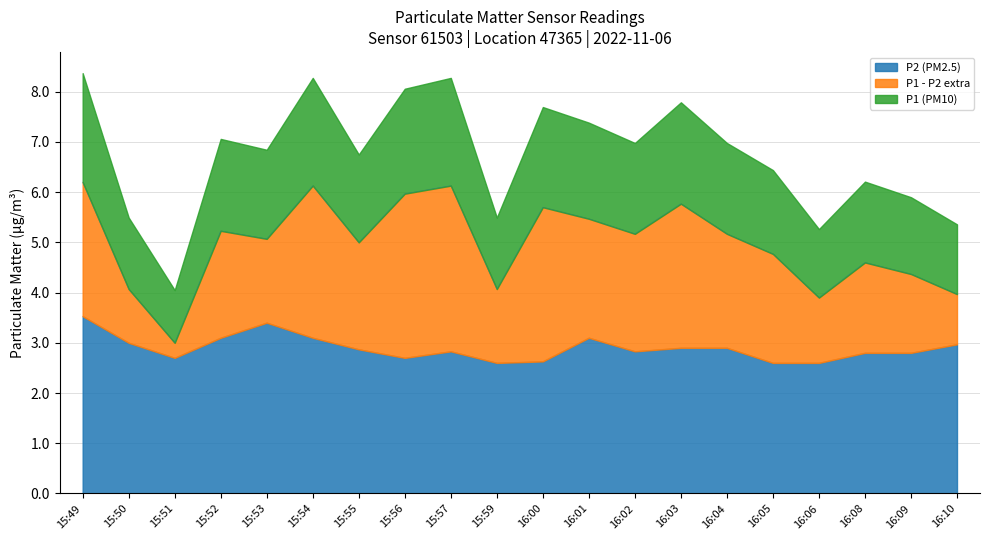

What is the total value across all series at 15:54?

8.3